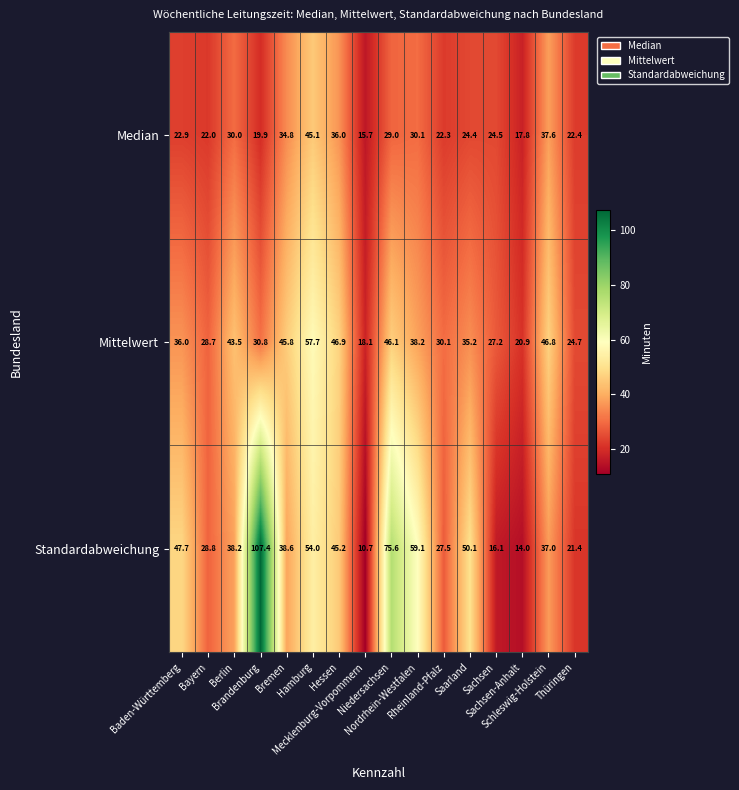

What is the difference between the maximum and minimum values in the Standardabweichung series?

96.7